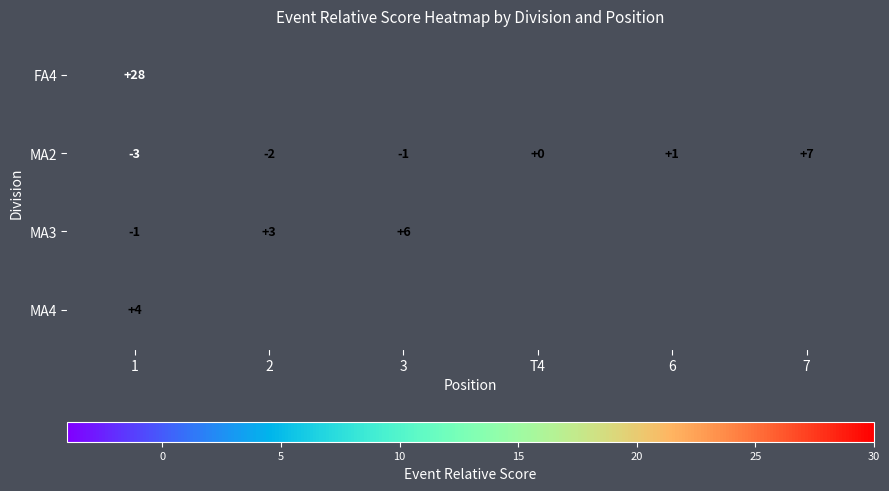

What is the difference between the highest and lowest values at 1?

31